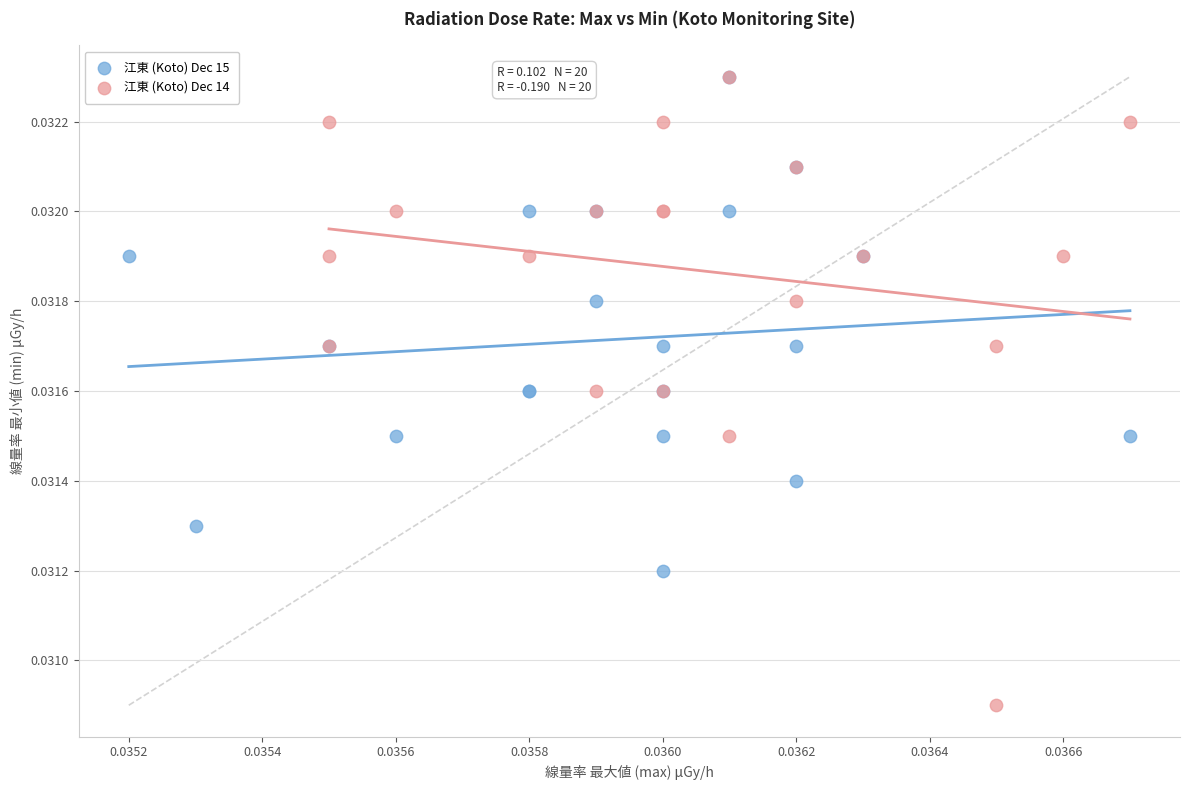

Which series has the largest Y range (max minus min)?

江東 (Koto) Dec 14